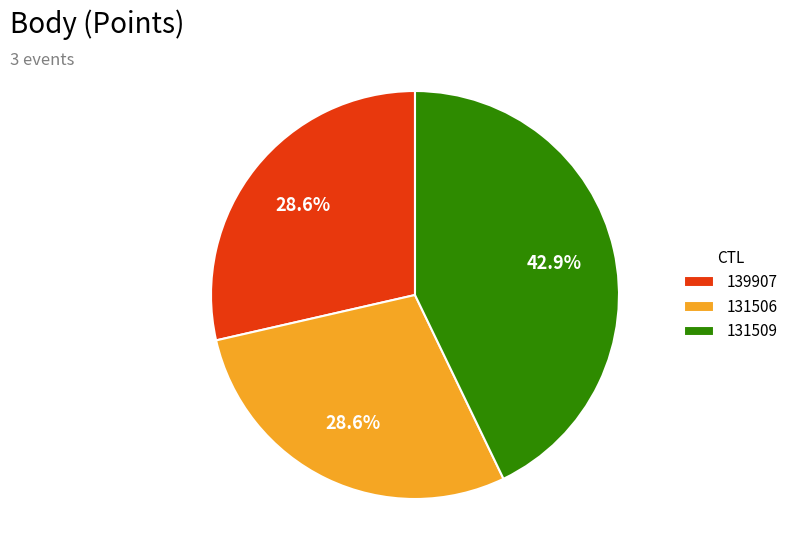

To the nearest percent, what is the difference between the 131509 and 139907 slice percentages?

14%